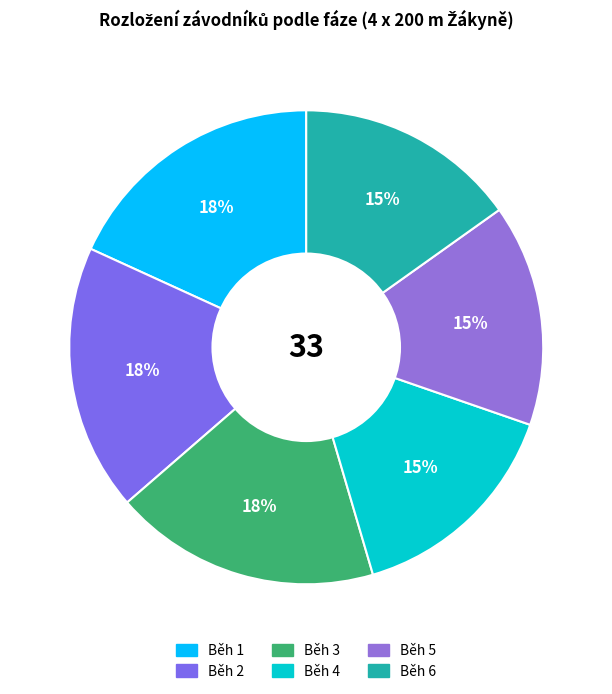

The Běh 5 slice represents 15% of the pie. True or false?

True